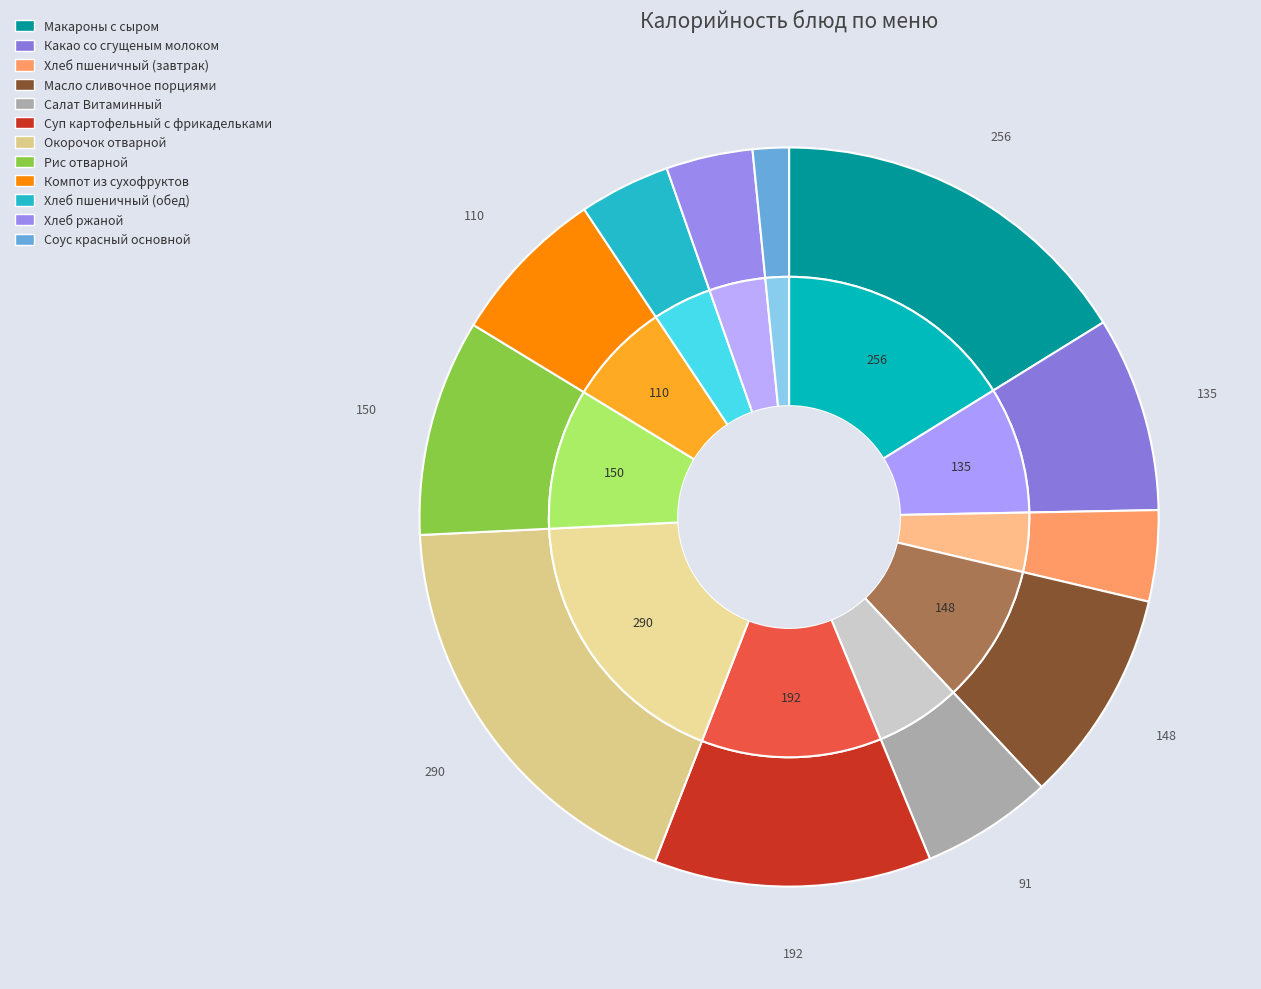

To the nearest percent, what is the difference between the Рис отварной and Хлеб ржаной slice percentages?

6%